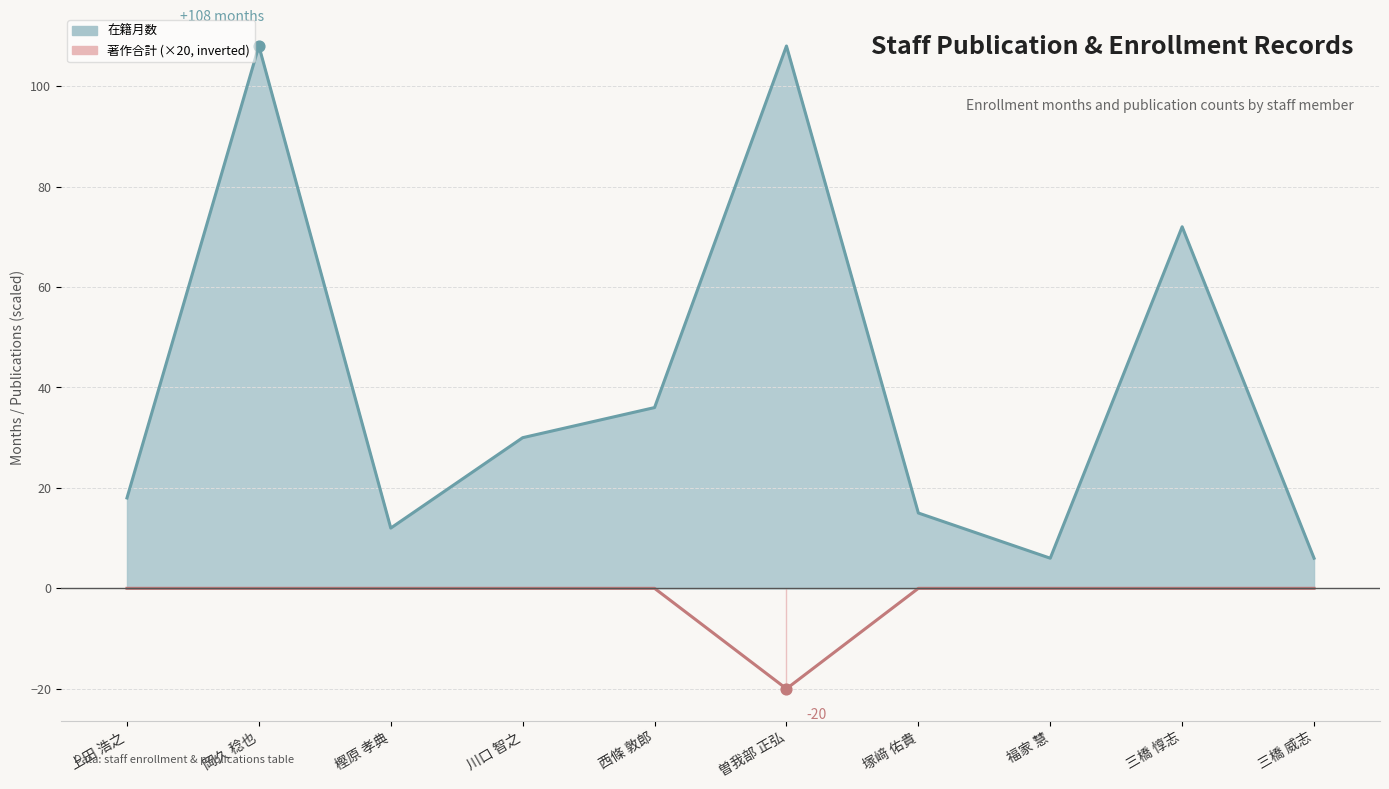

Which series has the largest total across all categories?

在籍月数